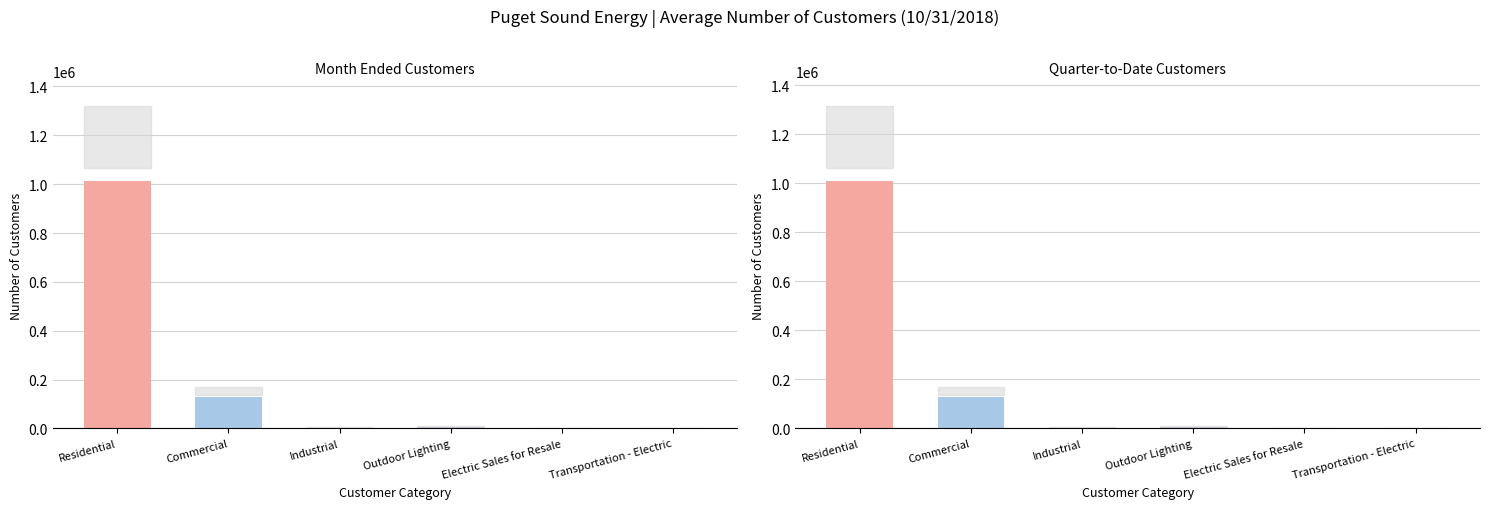

What is the difference between the second highest and second lowest values in the Month Ended series?

129377